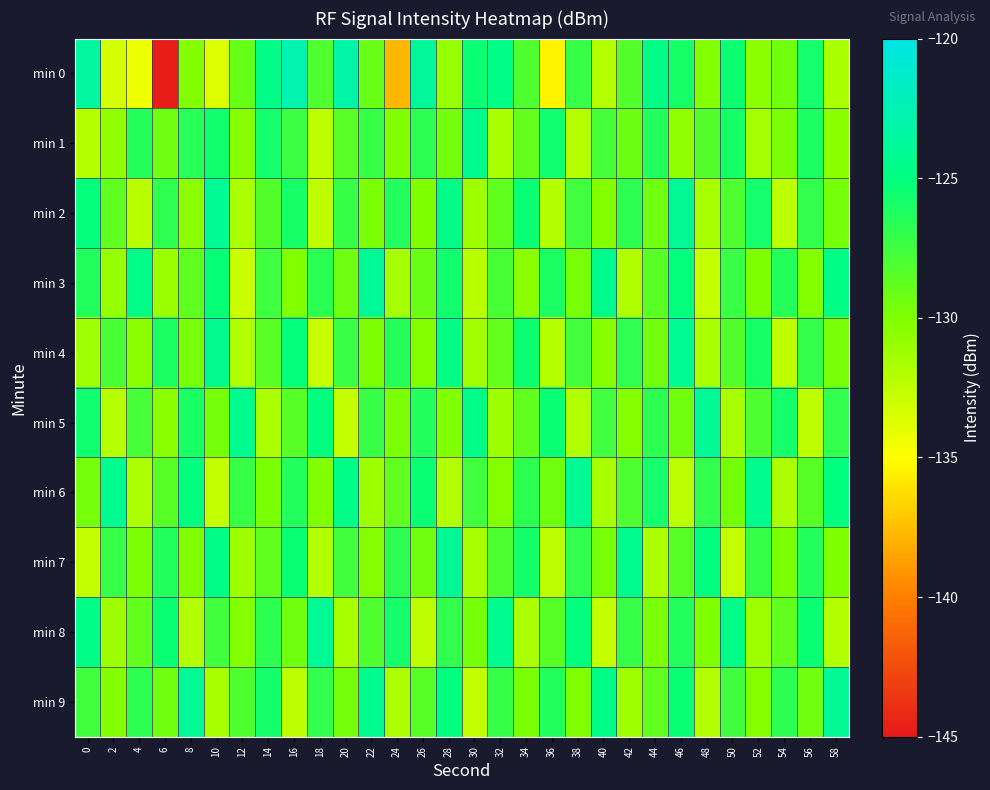

Which series has the widest spread of values?

min 0